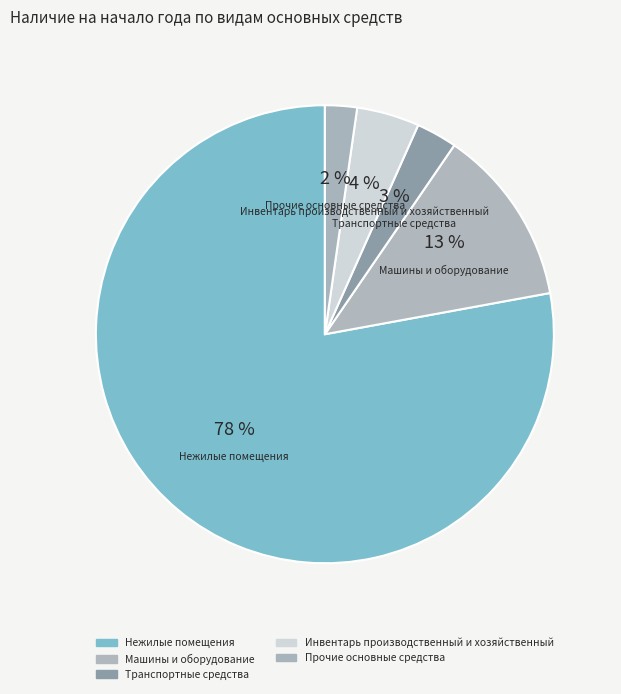

Count the number of slices in the pie.

5